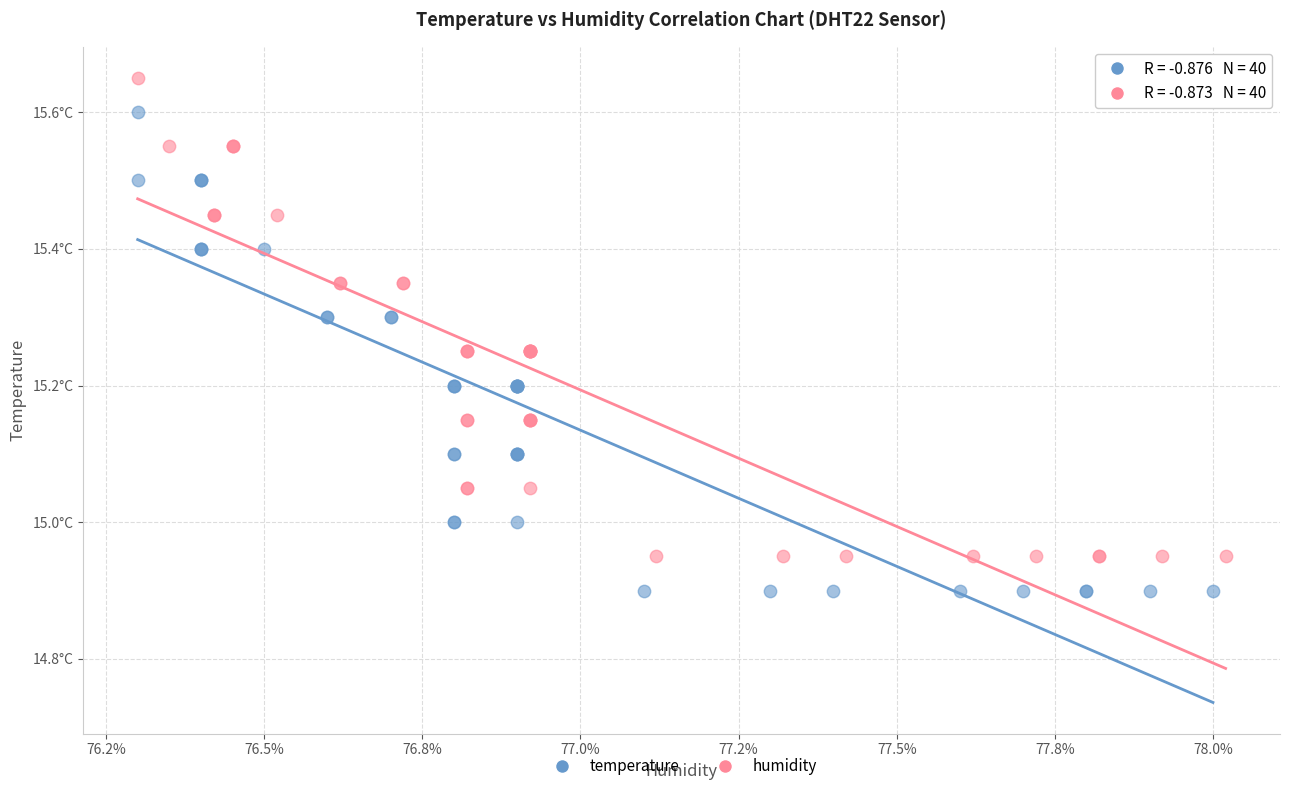

Which series reaches the maximum Y coordinate?

humidity